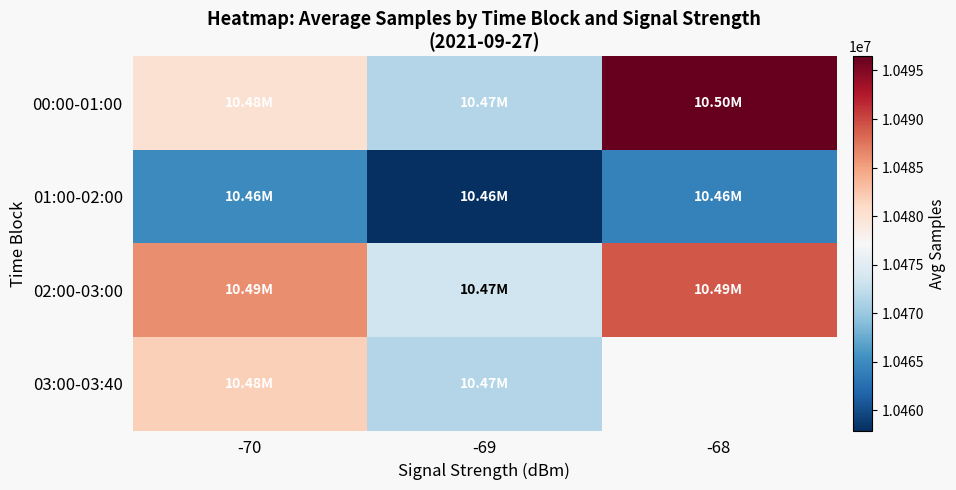

What is the average value of the 02:00-03:00 series?

10482873.7